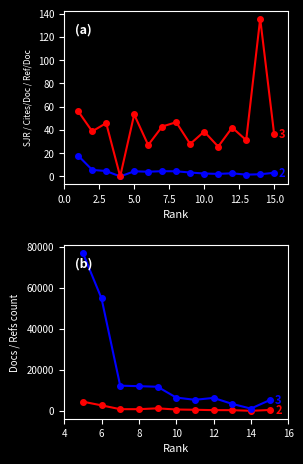

How many values in the Ref. / Doc. series exceed 38?

9